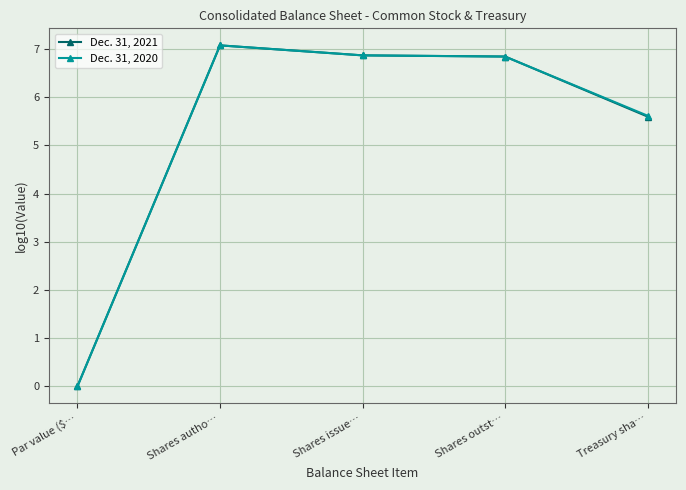

In Dec. 31, 2021, how many points are higher than both neighbors (excluding endpoints)?

1